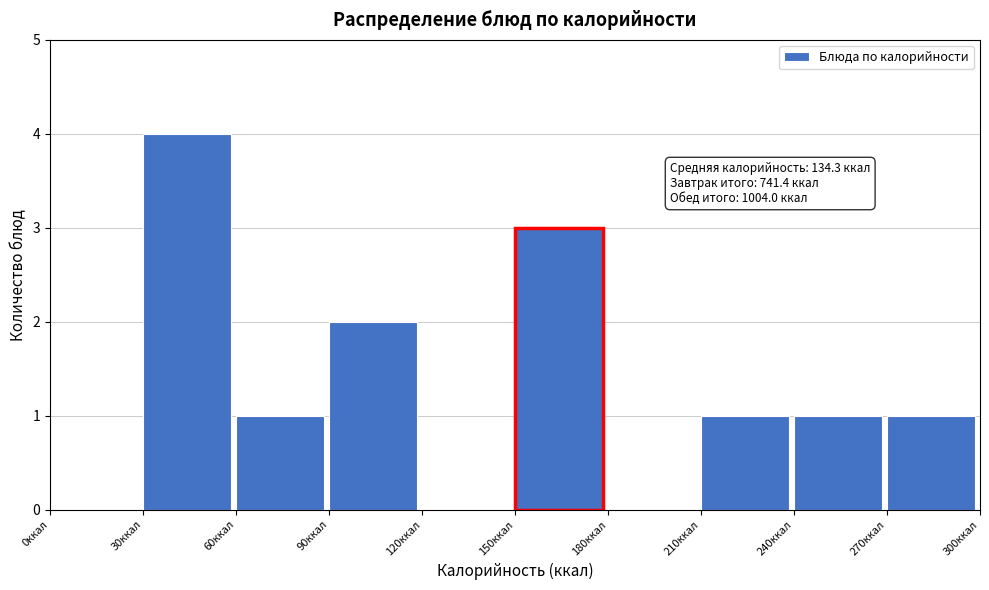

Which range on the x-axis has the tallest bar?

30 to 60